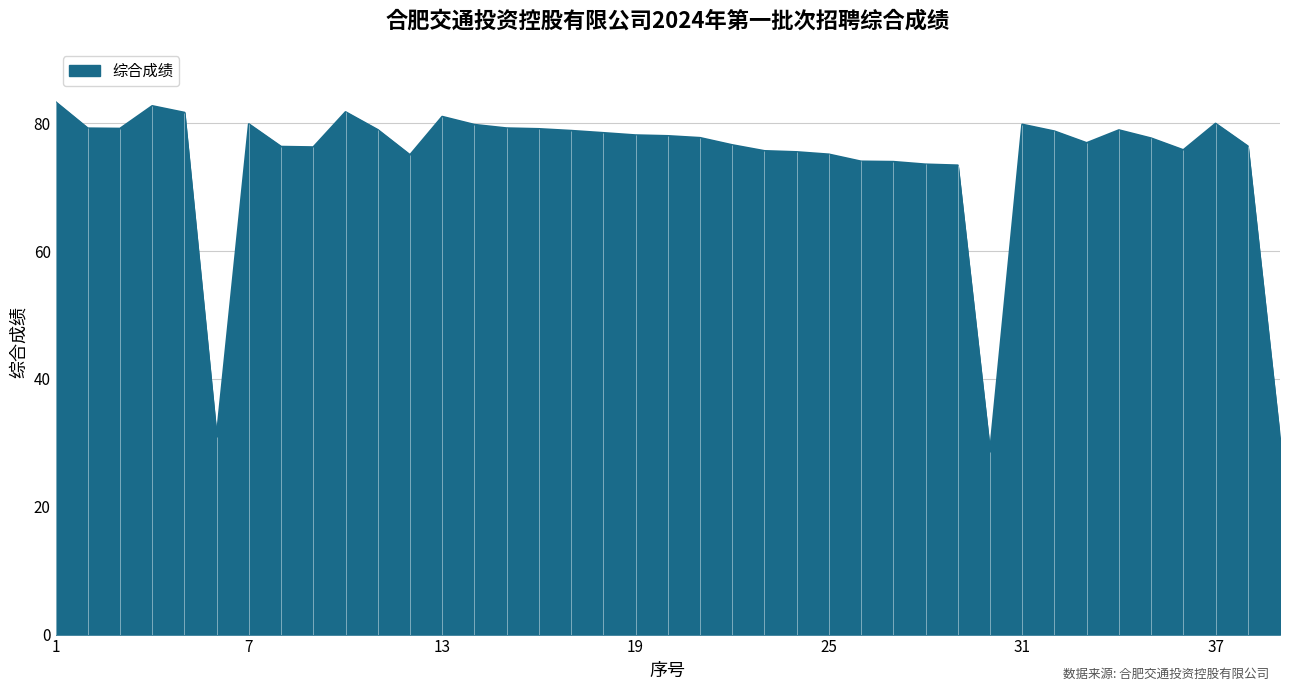

How many series are shown in this chart?

1